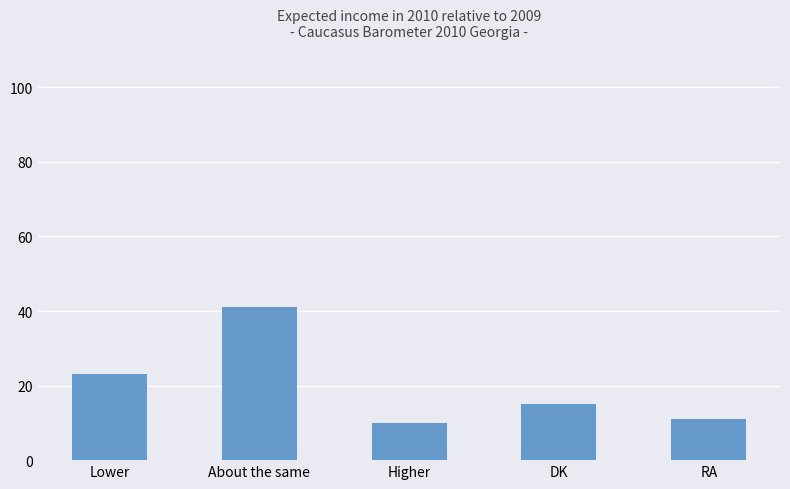

True or false: the data shows 10 at Higher.

True